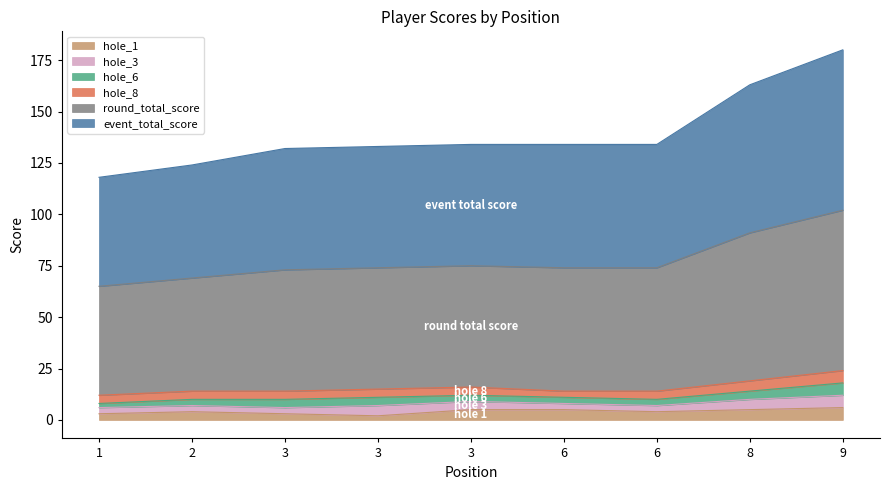

What is the difference between the highest and lowest values at 8?

158